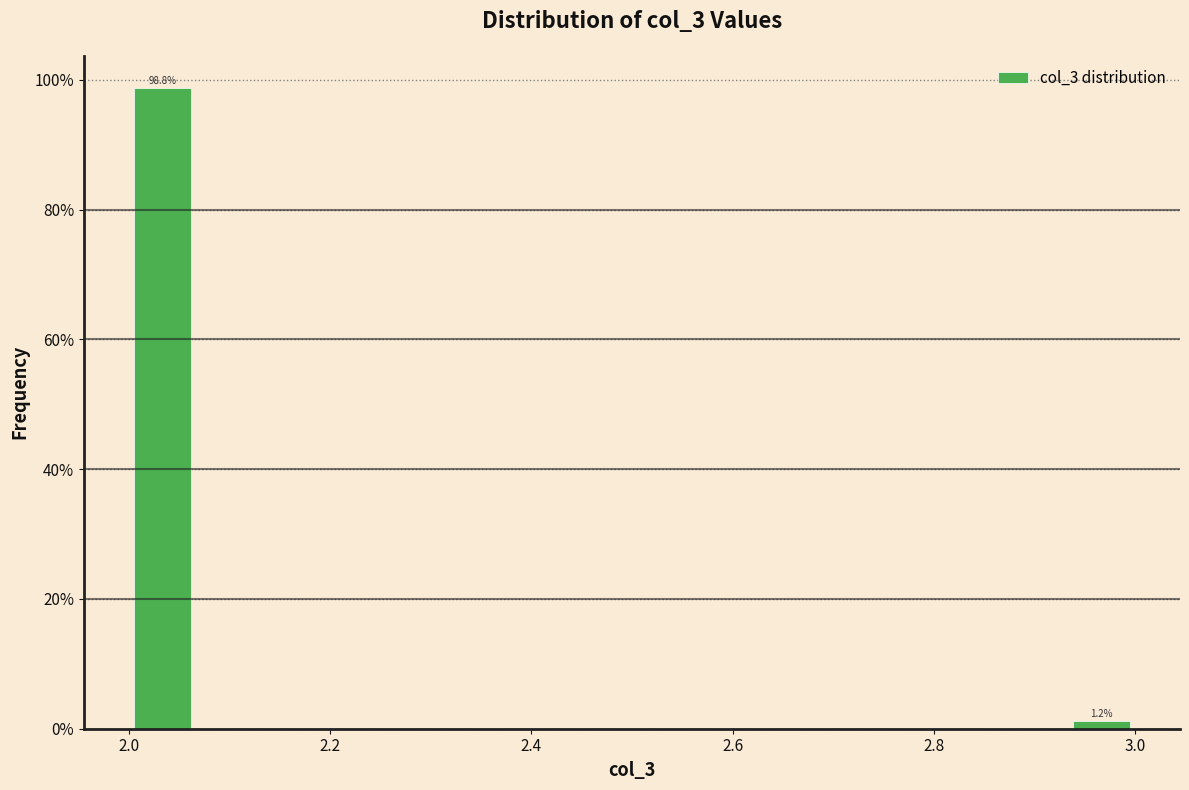

Around what value on the x-axis is the tallest bar? Give the approximate position of its centre, as read against the axis.

2.04